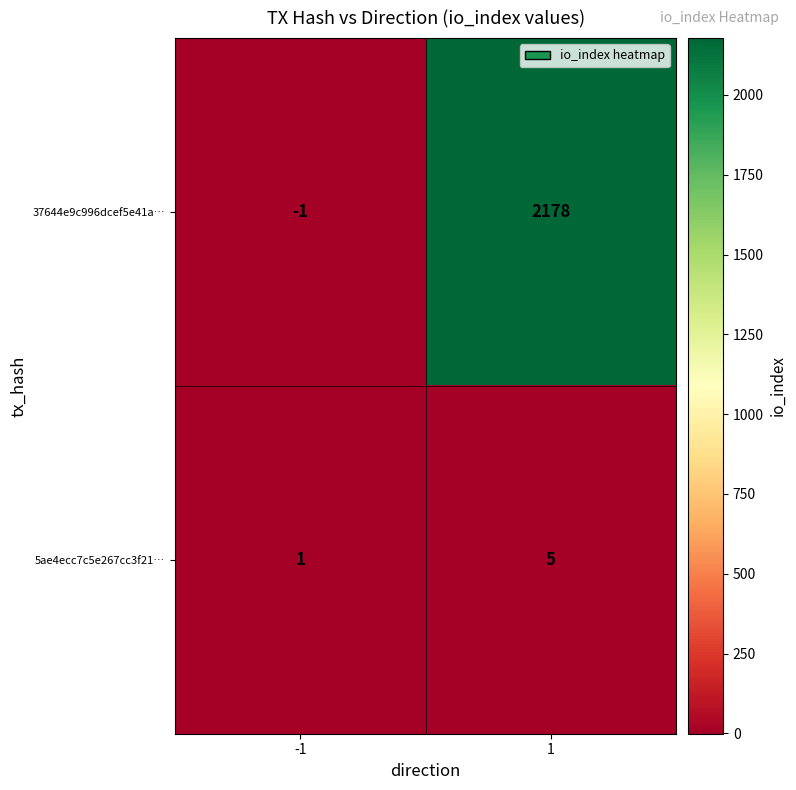

What is the total value across all series at 1?

2183